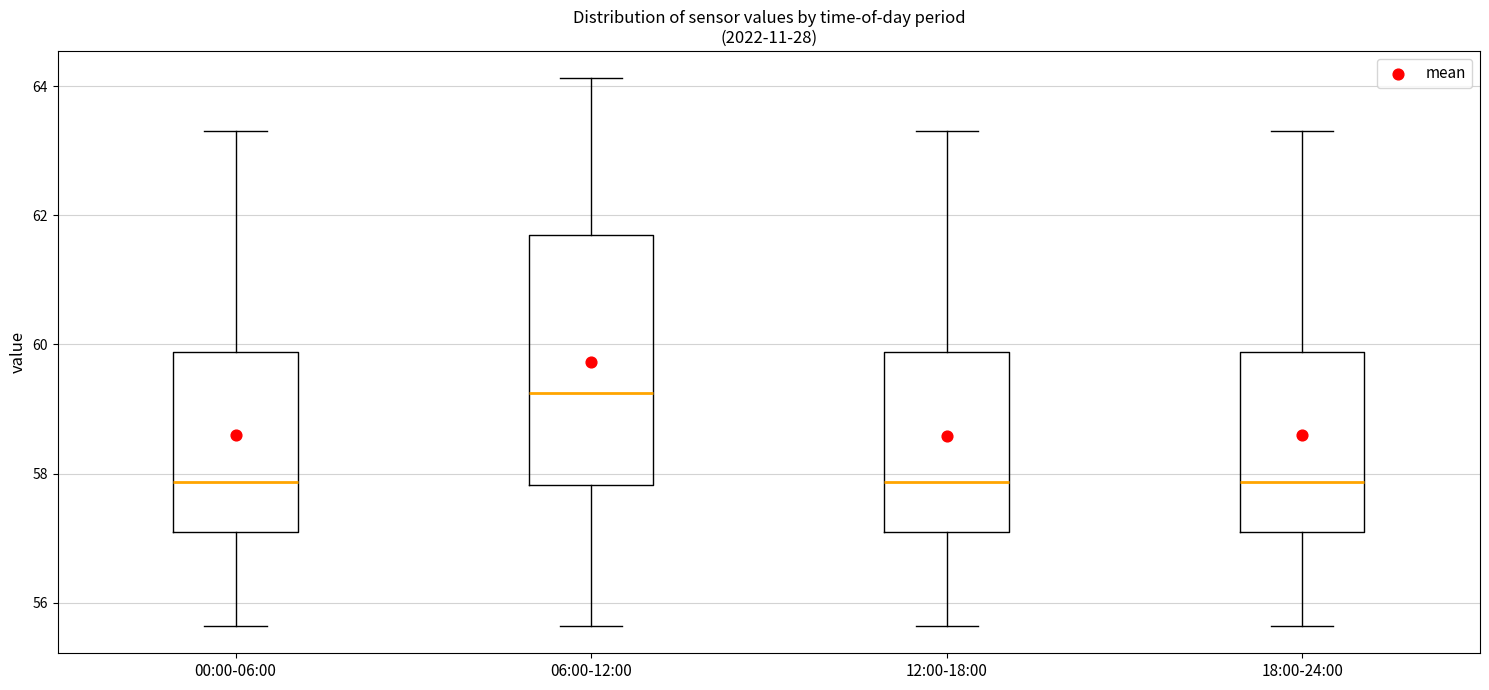

Reading left to right, transcribe this box plot: for each box, give where its median line is, the range the box spans, and where its two whiskers end, as read against the y-axis. The values are not printed on the chart, so give them approximately, as read against the axis.

00:00-06:00: median 57.8, box 57.0 to 59.8, whiskers 55.6 to 63.4
06:00-12:00: median 59.2, box 57.8 to 61.6, whiskers 55.6 to 64.2
12:00-18:00: median 57.8, box 57.0 to 59.8, whiskers 55.6 to 63.4
18:00-24:00: median 57.8, box 57.0 to 59.8, whiskers 55.6 to 63.4